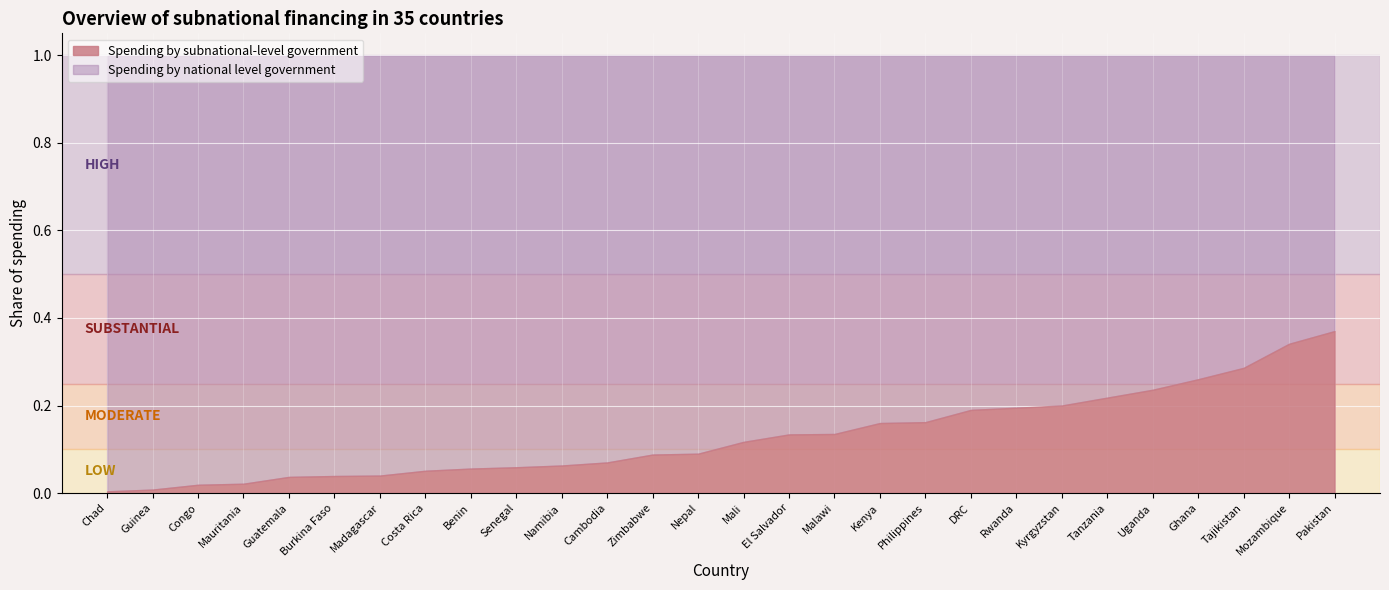

True or false: Spending by subnational-level government and Spending by national level government cross at least once.

False